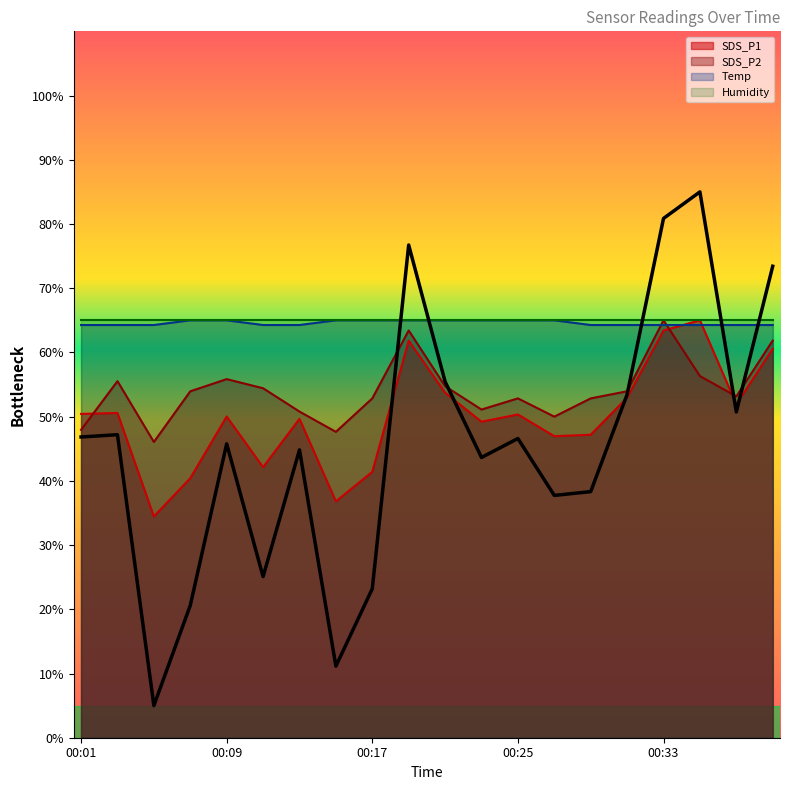

True or false: SDS_P1 and SDS_P2 intersect in this chart.

True